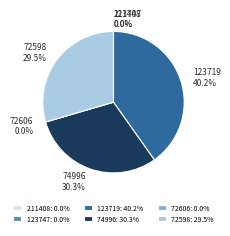

To the nearest percent, what is the difference between the largest and smallest slice percentages?

40%